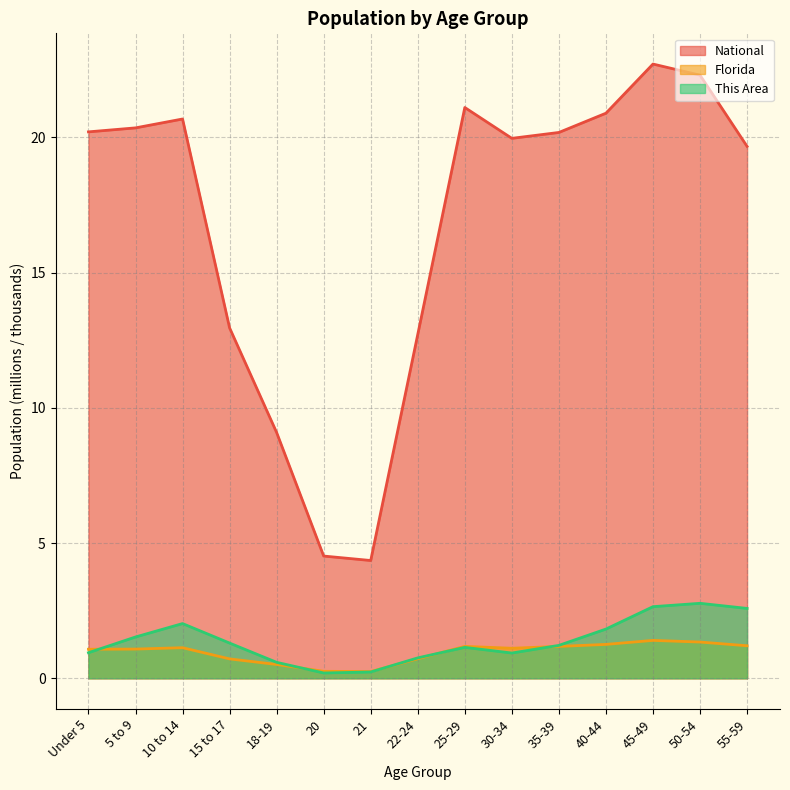

How many lines are shown in the chart?

3